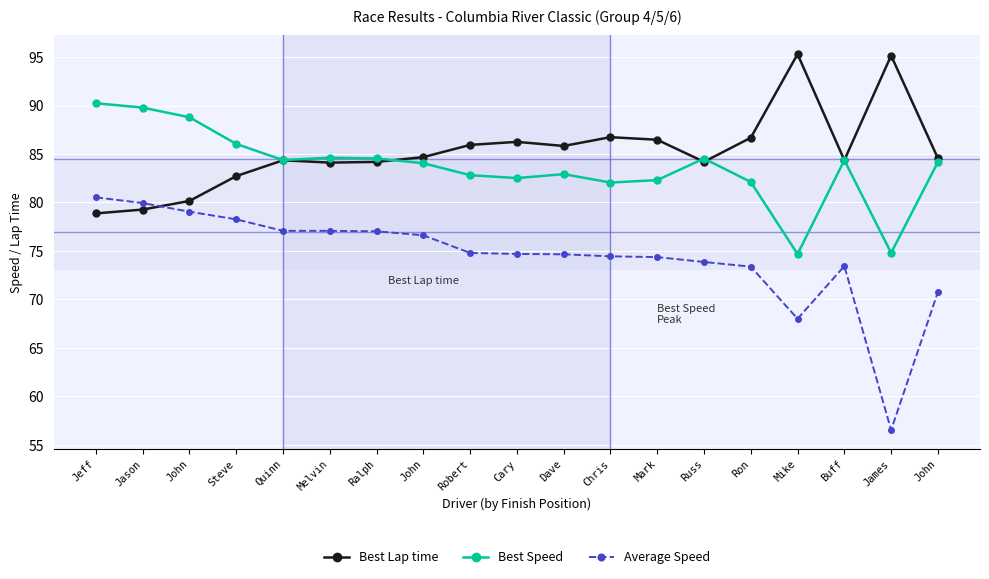

What is the difference between the Best Speed values at Buff and Mark?

2.1